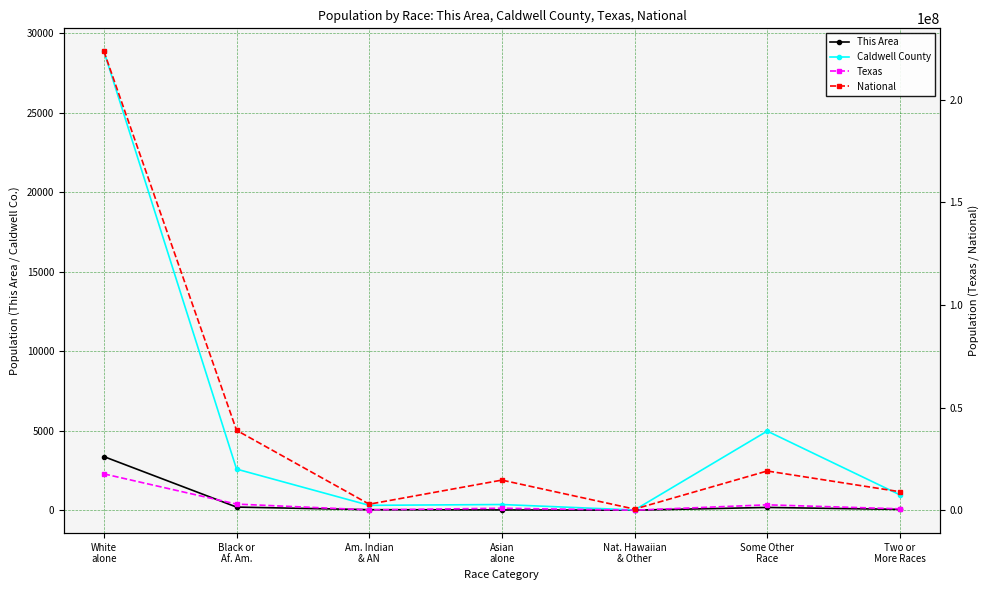

Where is the first local maximum for National?

Asian
alone